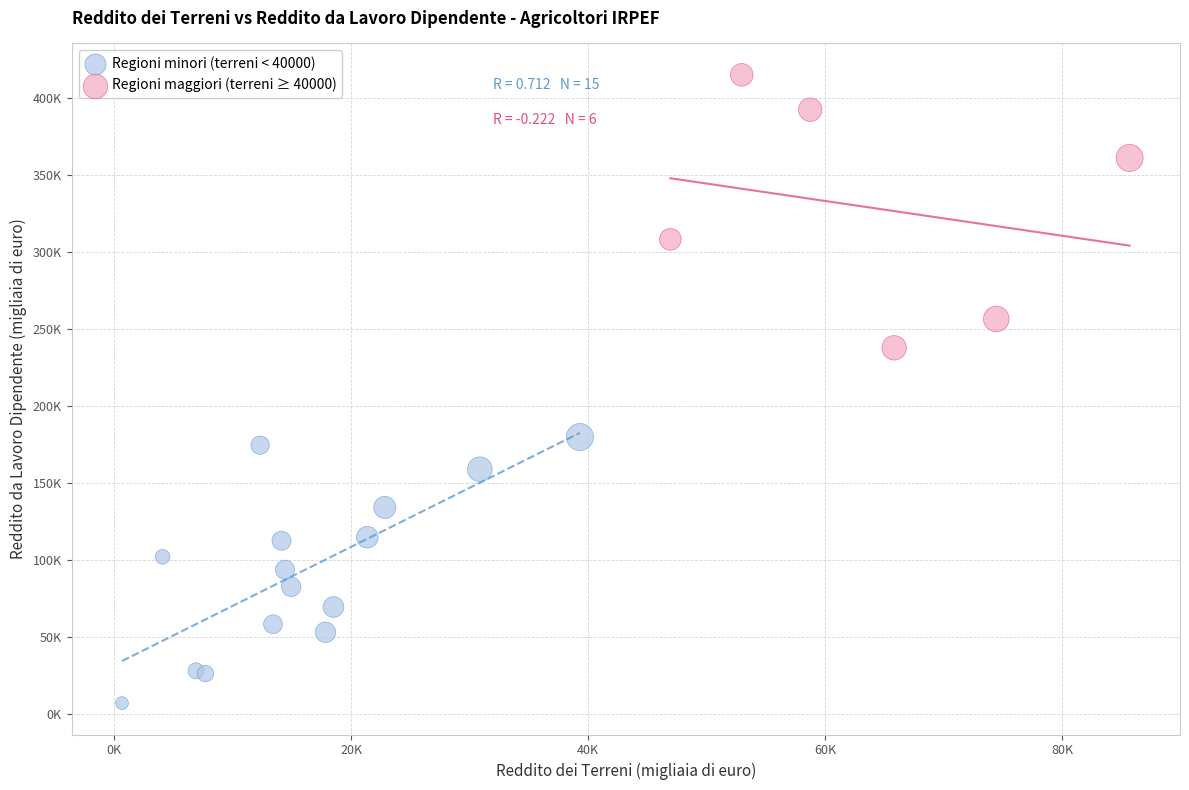

What are all the series names shown in the legend?

Regioni minori (terreni < 40000), Regioni maggiori (terreni ≥ 40000)